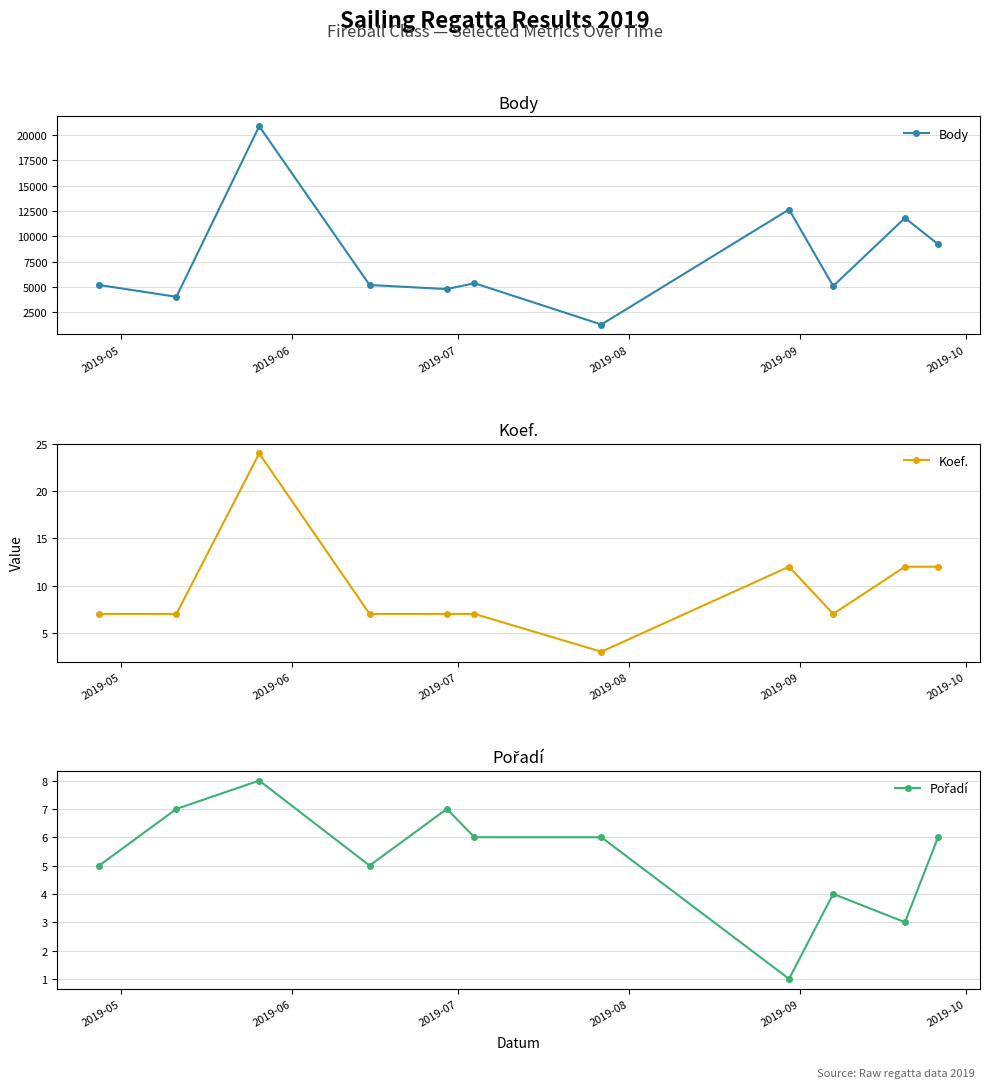

What is the value of the Koef. point at the 9th from the left?

7